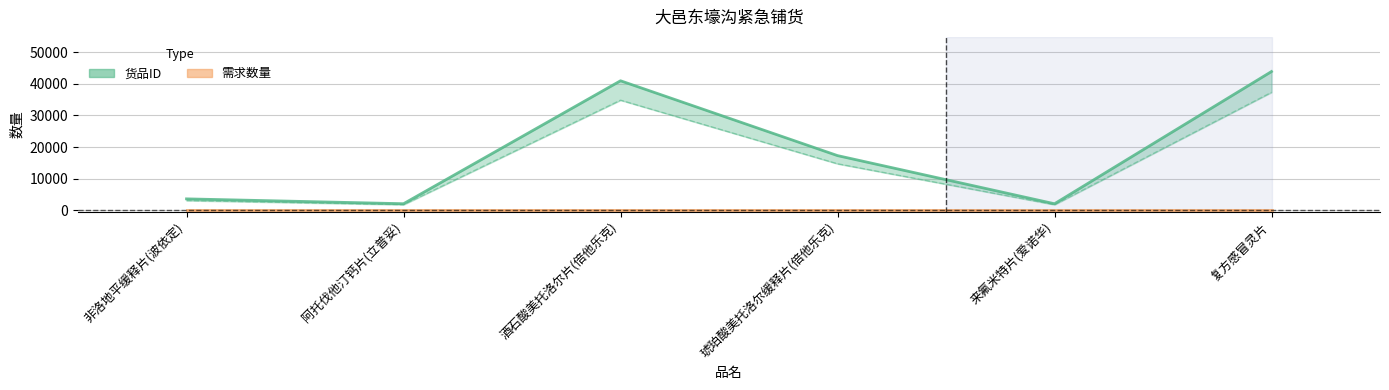

What is the sum of all values?

109786